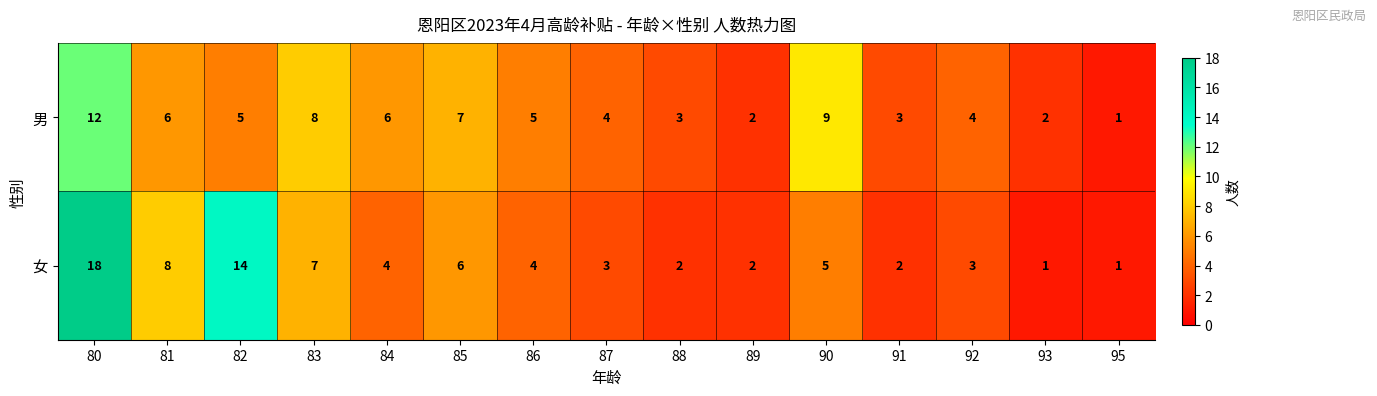

What is the highest value of the 女 series?

18